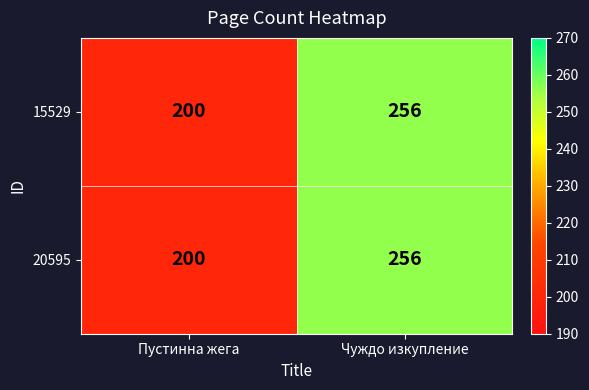

What is the difference between the 15529 values at Чуждо изкупление and Пустинна жега?

56